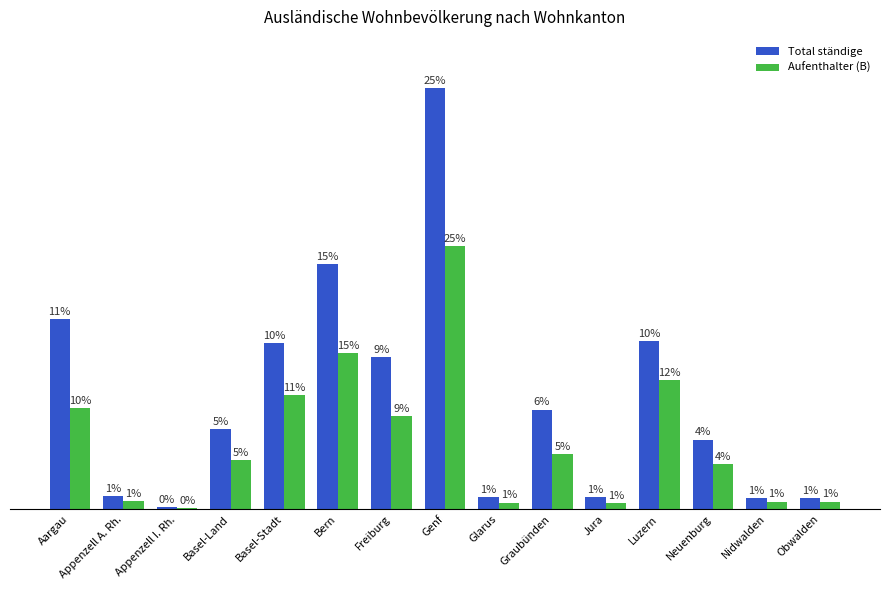

What are all the series names shown in the legend?

Total ständige, Aufenthalter (B)